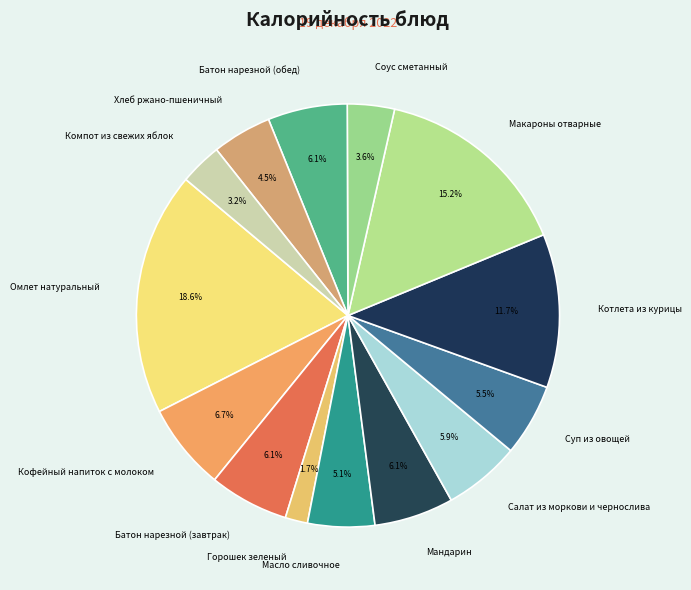

Which category has the smallest portion of the pie?

Горошек зеленый